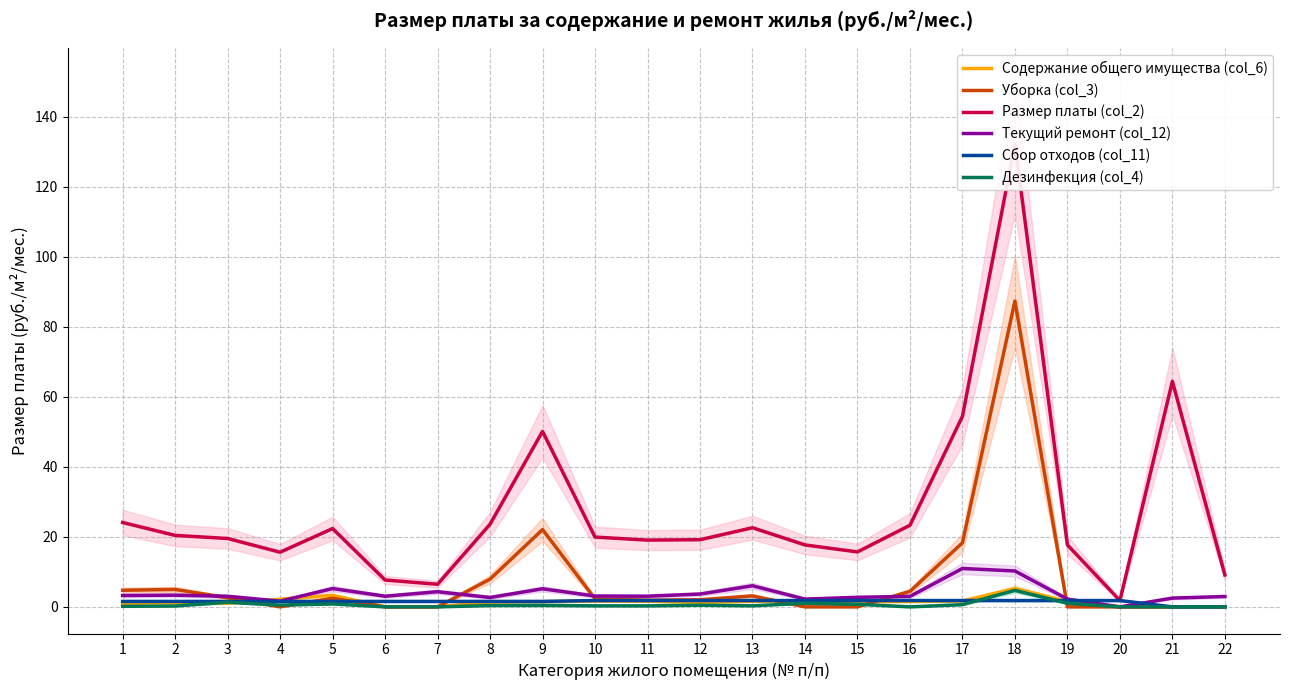

Reading left to right, transcribe all the data shown in this chart.

Содержание общего имущества (col_6): 1=1.0	2=1.2	3=1.0	4=2.2	5=3.3	6=0.0	7=0.0	8=1.4	9=1.5	10=1.7	11=1.6	12=1.3	13=1.6	14=1.5	15=1.4	16=1.6	17=1.7	18=5.3	19=1.5	20=0.0	21=0.0	22=0.0
Уборка (col_3): 1=4.8	2=5.0	3=2.6	4=0.0	5=2.5	6=0.0	7=0.0	8=7.9	9=22.1	10=2.3	11=1.9	12=2.0	13=3.1	14=0.0	15=0.0	16=4.4	17=18.3	18=87.4	19=0.0	20=0.0	21=0.0	22=0.0
Размер платы (col_2): 1=24.1	2=20.4	3=19.5	4=15.6	5=22.4	6=7.7	7=6.5	8=23.6	9=50.1	10=19.9	11=19.1	12=19.2	13=22.6	14=17.7	15=15.7	16=23.3	17=54.4	18=132.3	19=17.7	20=1.8	21=64.5	22=9.1
Текущий ремонт (col_12): 1=3.2	2=3.4	3=3.0	4=1.6	5=5.2	6=3.0	7=4.3	8=2.7	9=5.2	10=3.1	11=3.0	12=3.7	13=6.0	14=2.2	15=2.7	16=3.0	17=11.0	18=10.3	19=2.2	20=0.0	21=2.5	22=3.0
Сбор отходов (col_11): 1=1.6	2=1.6	3=1.6	4=1.6	5=1.6	6=1.6	7=1.6	8=1.6	9=1.6	10=1.8	11=1.8	12=1.8	13=1.8	14=1.8	15=1.8	16=1.8	17=1.8	18=1.8	19=1.8	20=1.8	21=0.0	22=0.0
Дезинфекция (col_4): 1=0.2	2=0.2	3=1.3	4=0.5	5=0.8	6=0.0	7=0.0	8=0.4	9=0.4	10=0.3	11=0.3	12=0.5	13=0.3	14=1.0	15=0.7	16=0.0	17=0.6	18=4.7	19=1.0	20=0.0	21=0.0	22=0.0